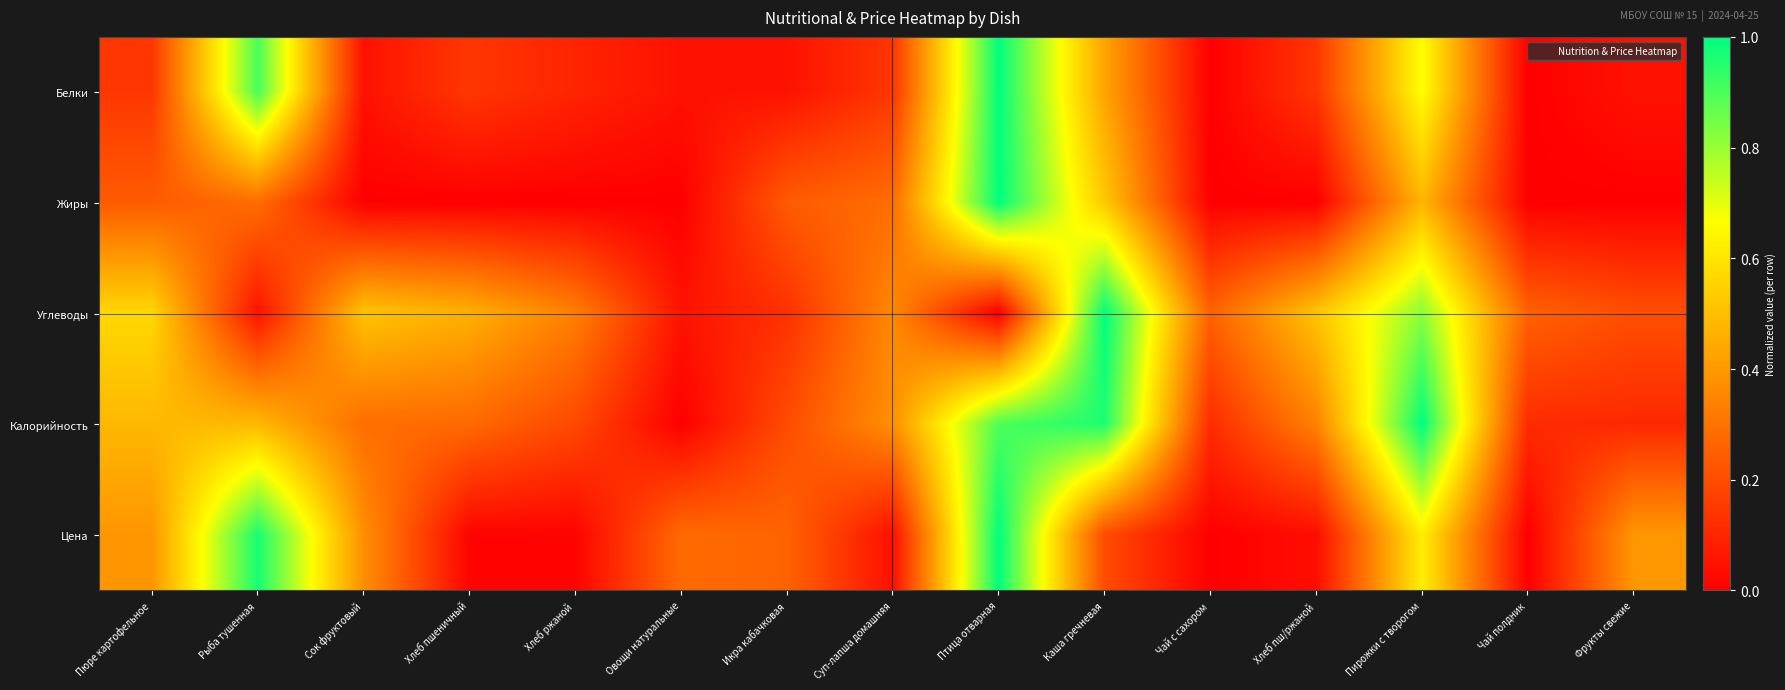

Which series changed the most between Хлеб ржаной and Чай с сахором?

Белки